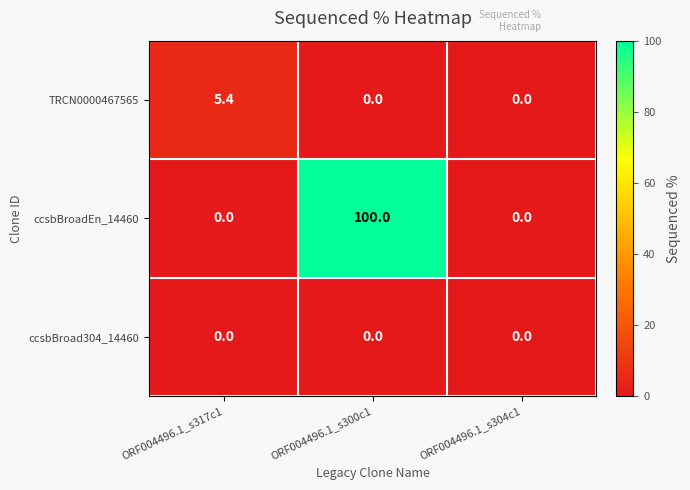

Is it true that ccsbBroadEn_14460 equals 100.0 at ORF004496.1_s300c1?

True